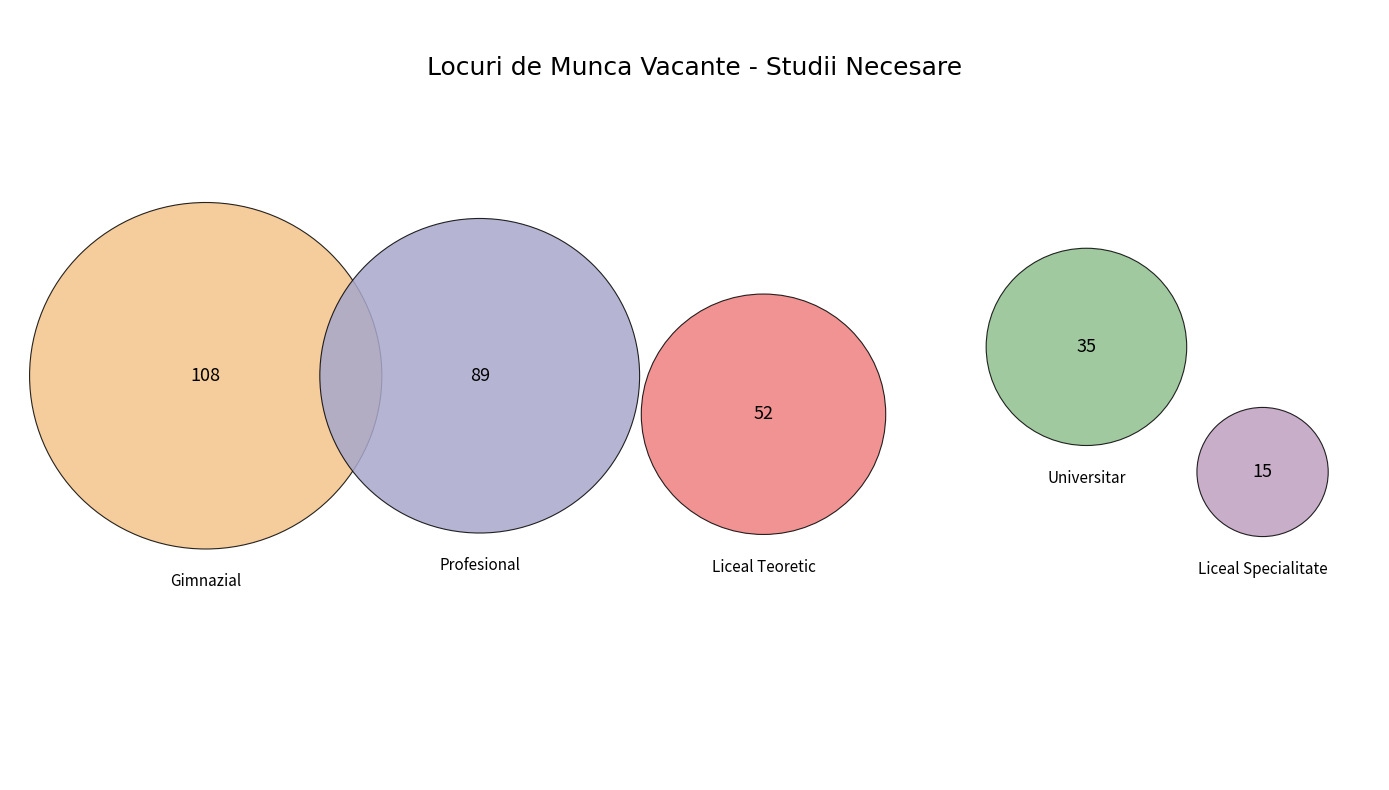

Approximately how many times larger is the value at Liceal-LICEU TEORETIC compared to Liceal-LICEU DE SPECIALITATE?

3.5